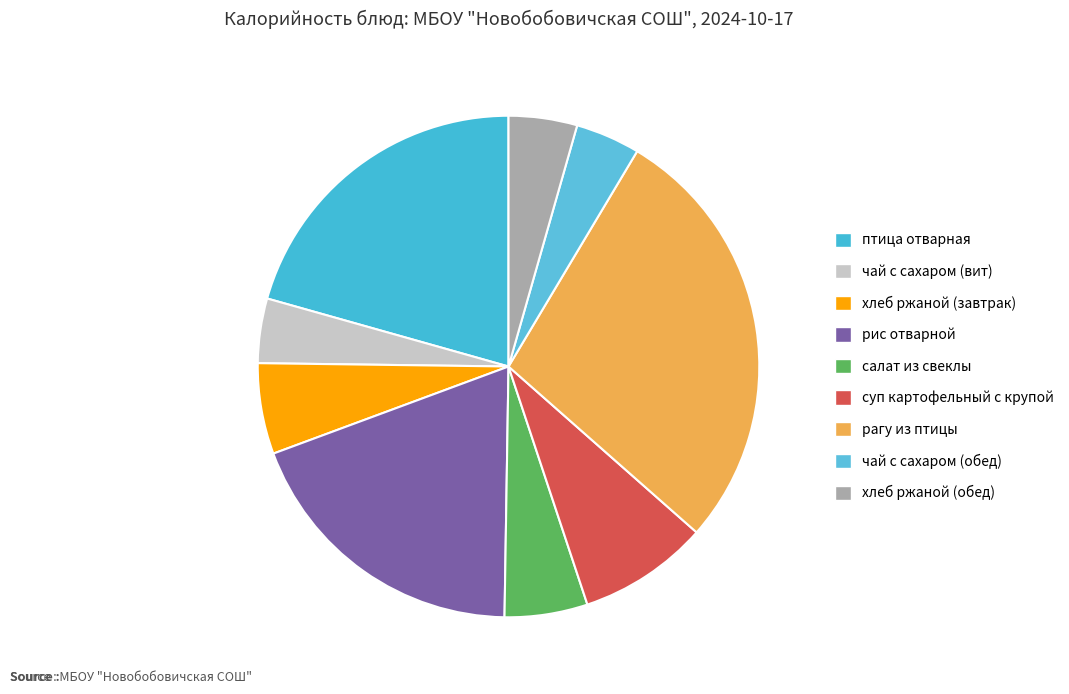

Approximately how many times larger is the value at птица отварная compared to рагу из птицы?

0.7